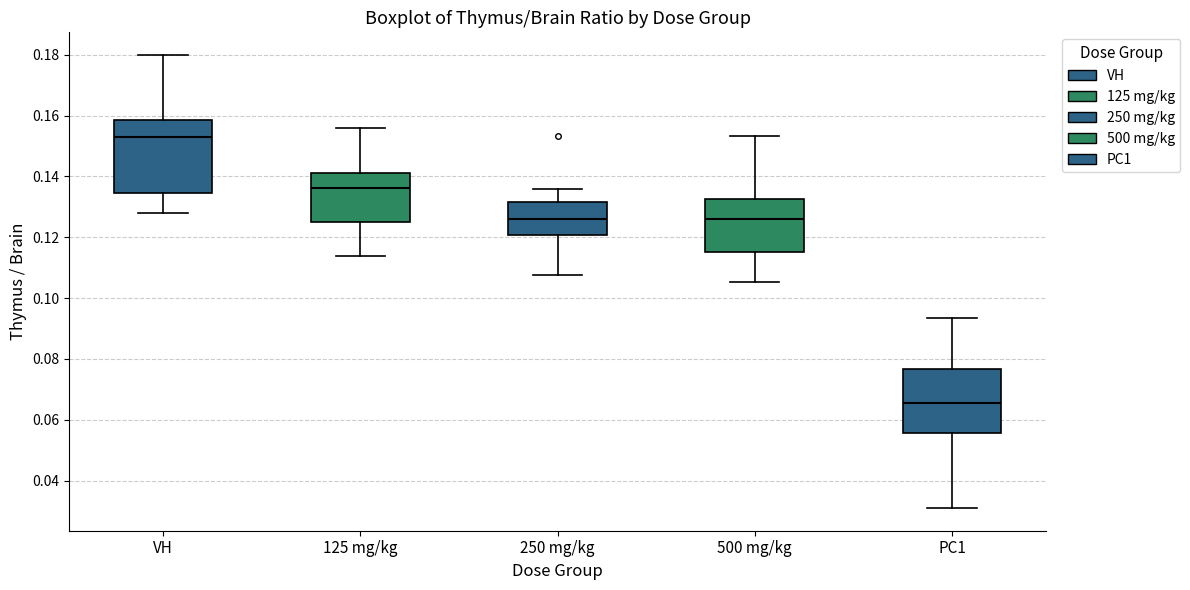

Where is the lower edge of the box for 125 mg/kg on the y-axis? The values are not printed on the chart, so give them approximately, as read against the axis.

0.126